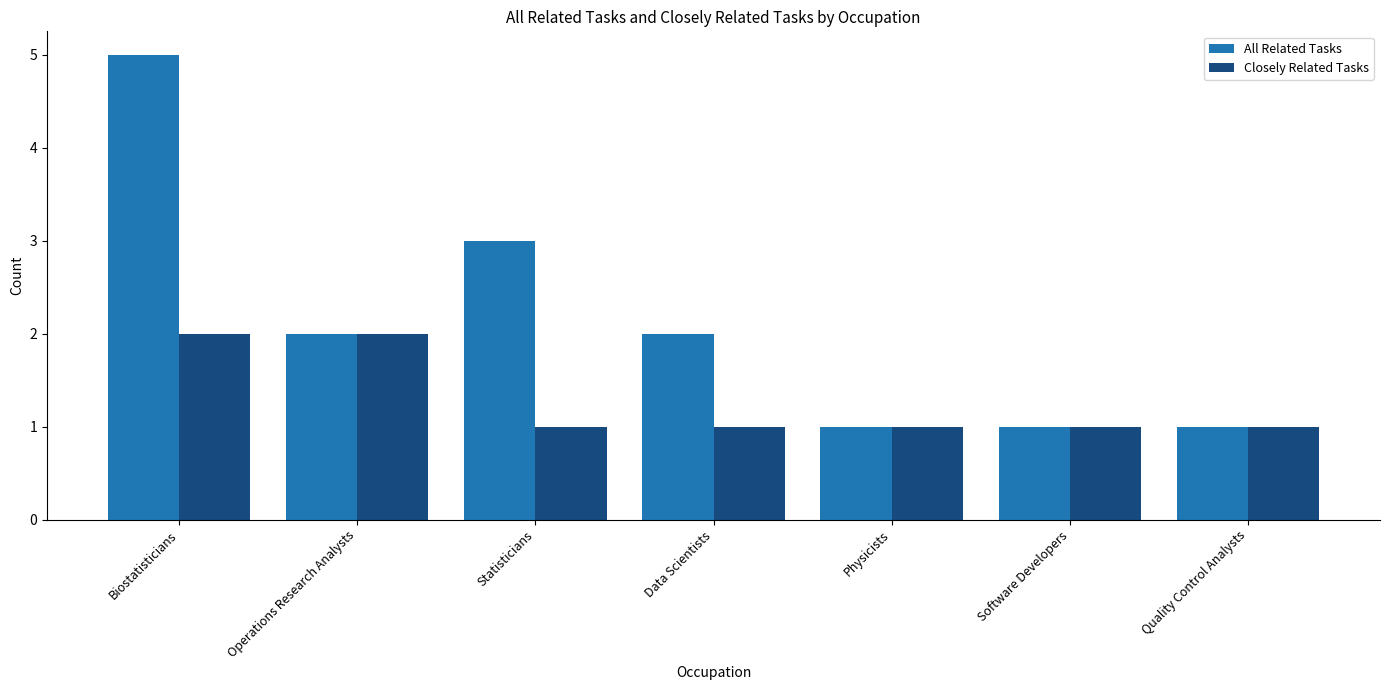

List the series in order of their overall mean, lowest first.

Closely Related Tasks, All Related Tasks